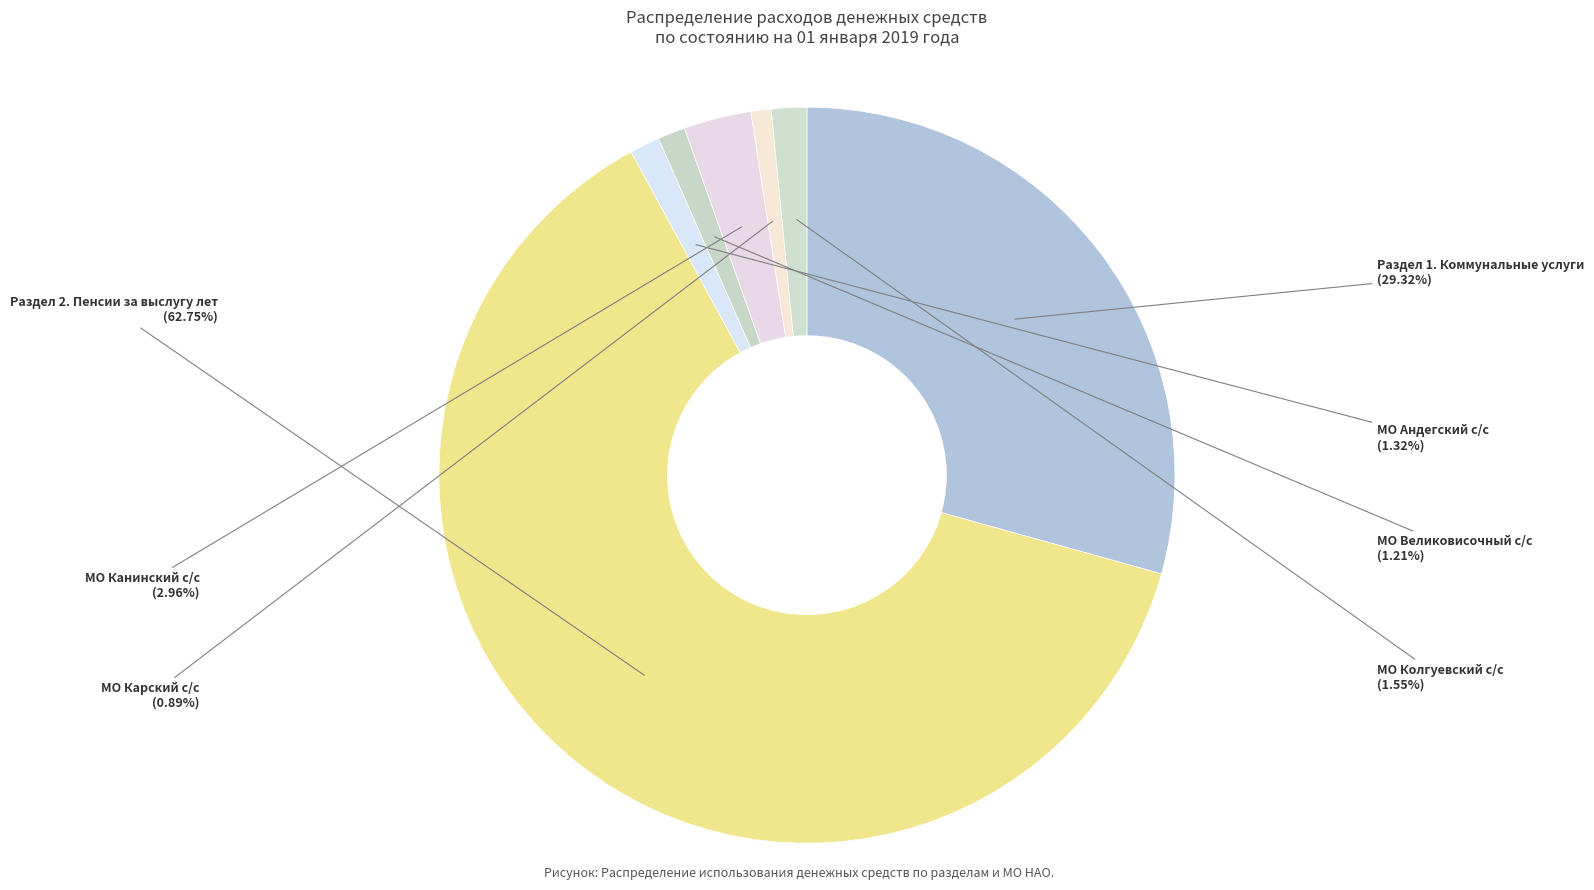

Which category has the biggest portion of the pie?

Раздел 2. Пенсии за выслугу лет